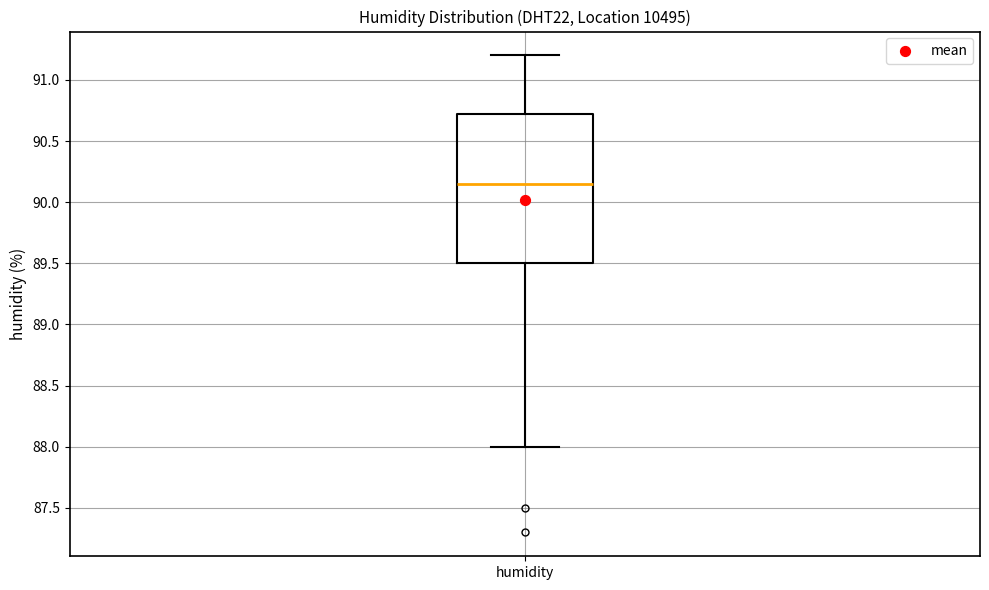

Transcribe this box plot: give where the median line is, the range the box spans, and where the two whiskers end, as read against the y-axis. The values are not printed on the chart, so give them approximately, as read against the axis.

median 90.15, box 89.50 to 90.75, whiskers 88.00 to 91.20